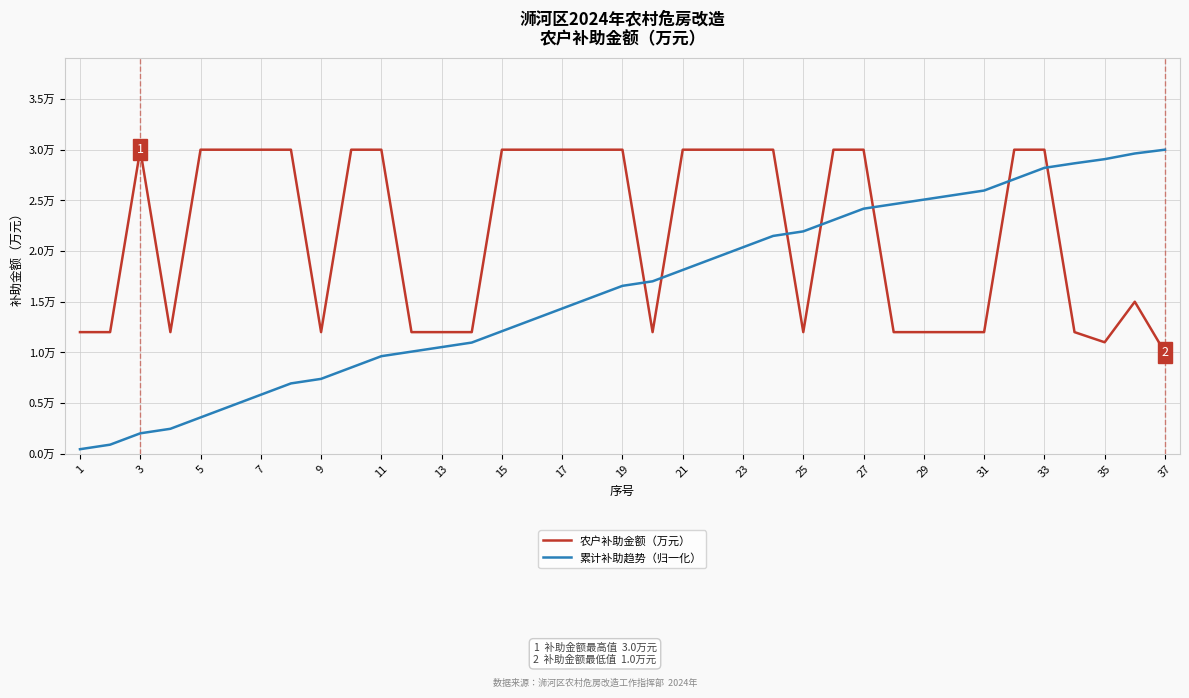

Which series has the largest range (max minus min)?

累计补助趋势（归一化）